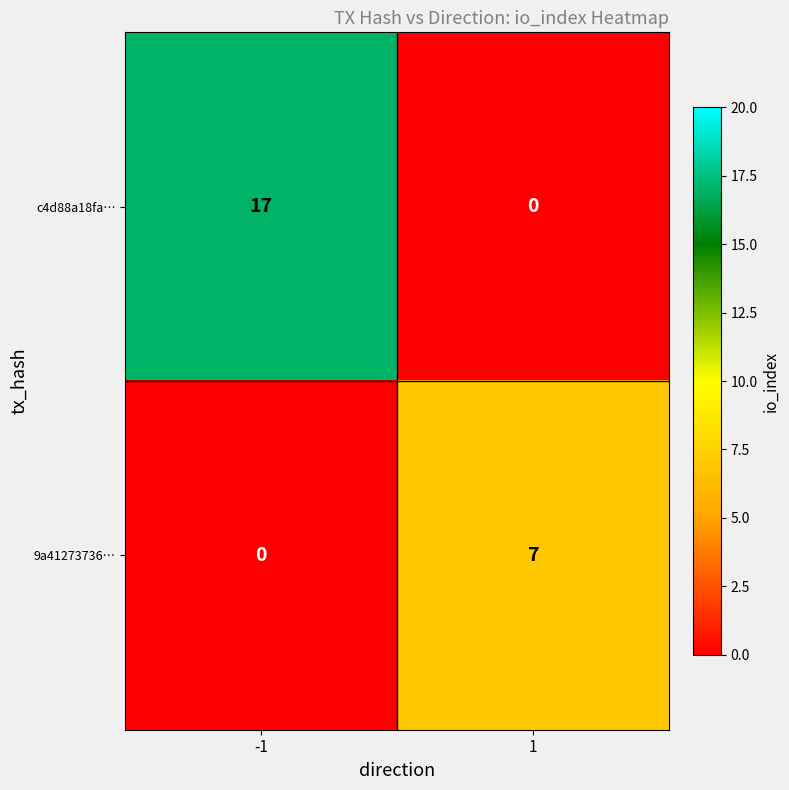

What is the greatest value displayed?

17